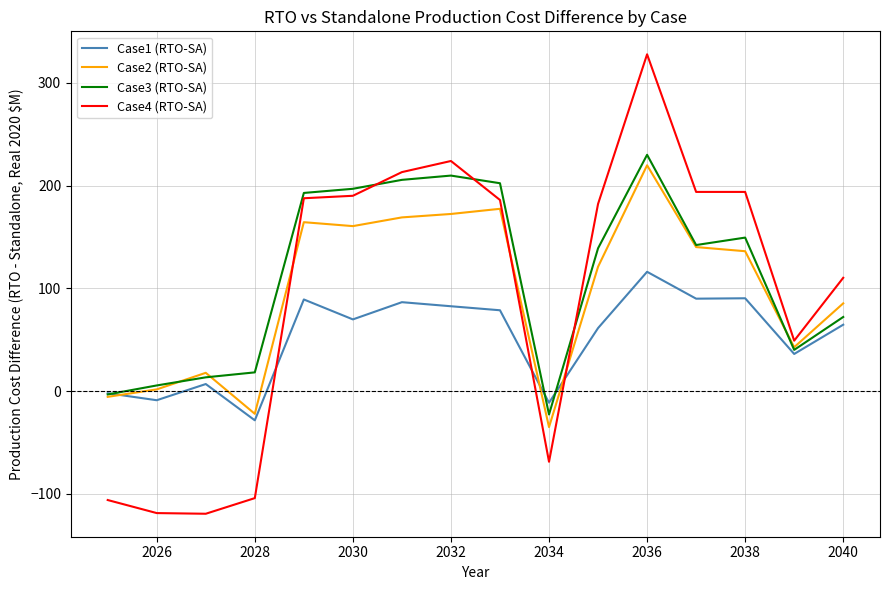

Which series ends up on top after the final intersection of Case3 (RTO-SA) and Case4 (RTO-SA)?

Case4 (RTO-SA)